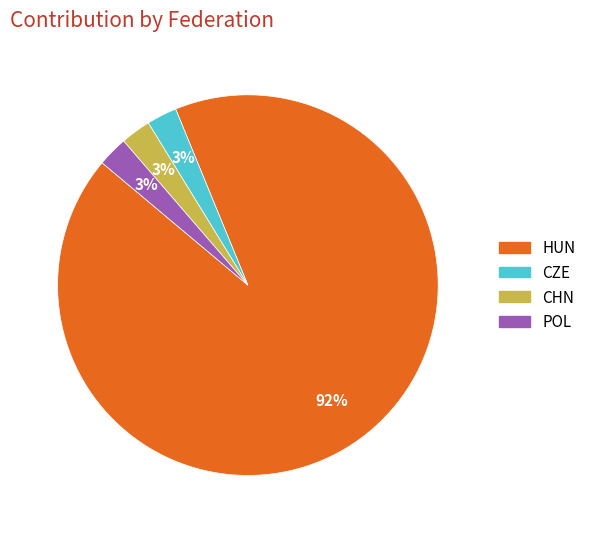

Approximately how many times larger is the value at CHN compared to POL?

1.0